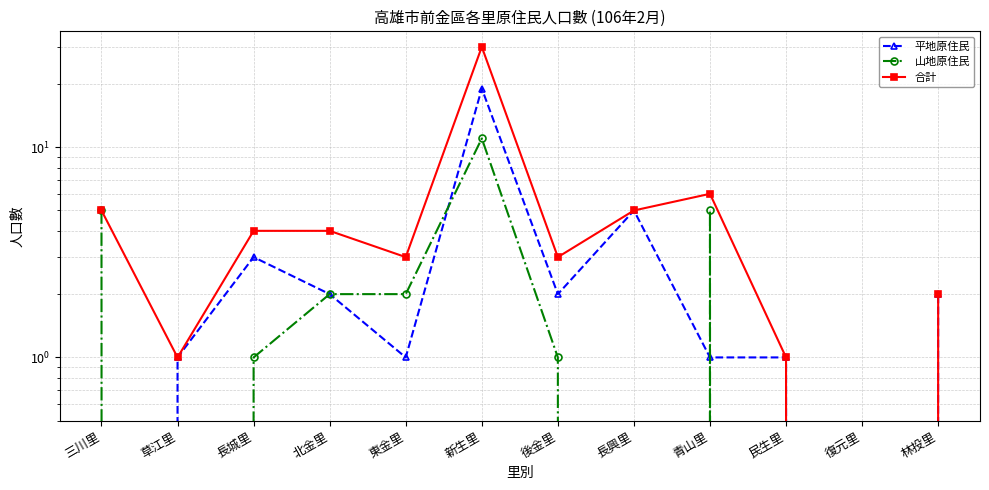

What is the label of the 5th point from the right?

長興里